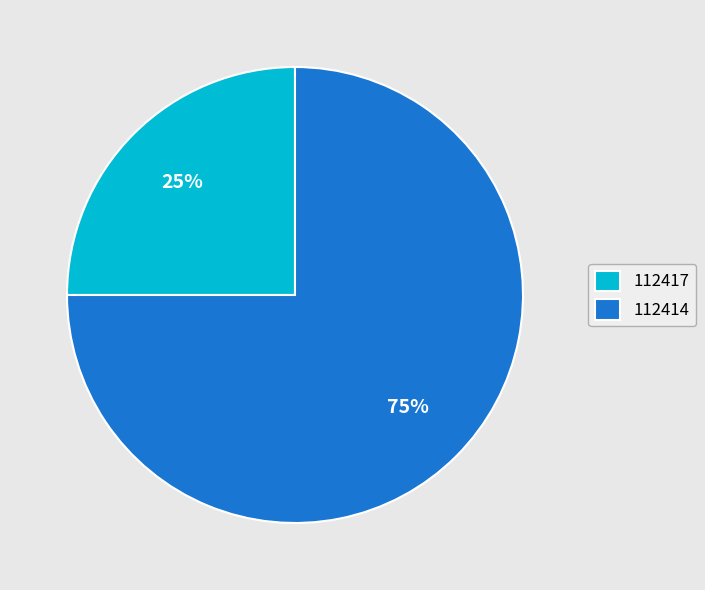

Count the number of slices in the pie.

2